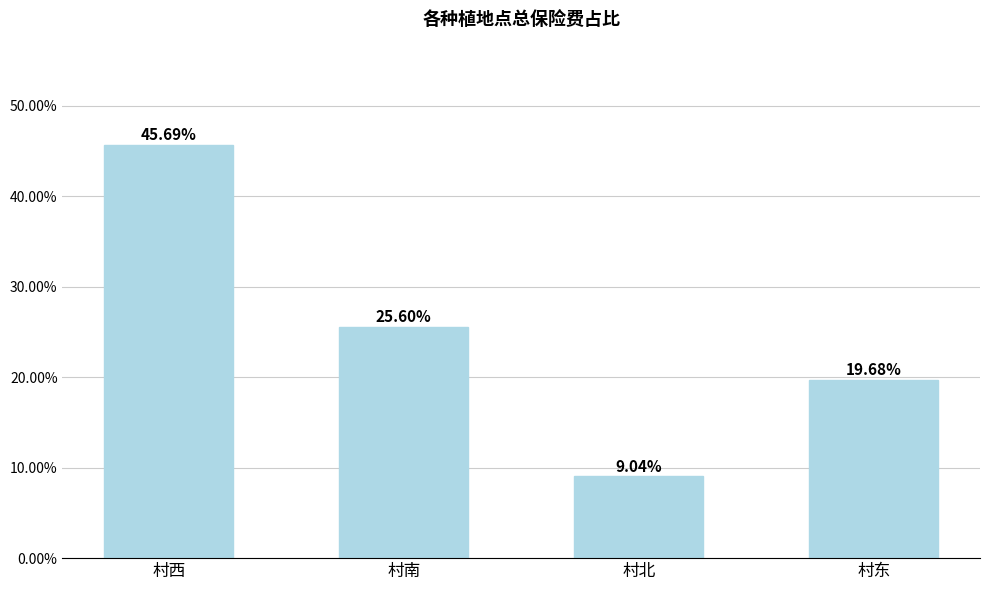

Are the bars horizontal?

No